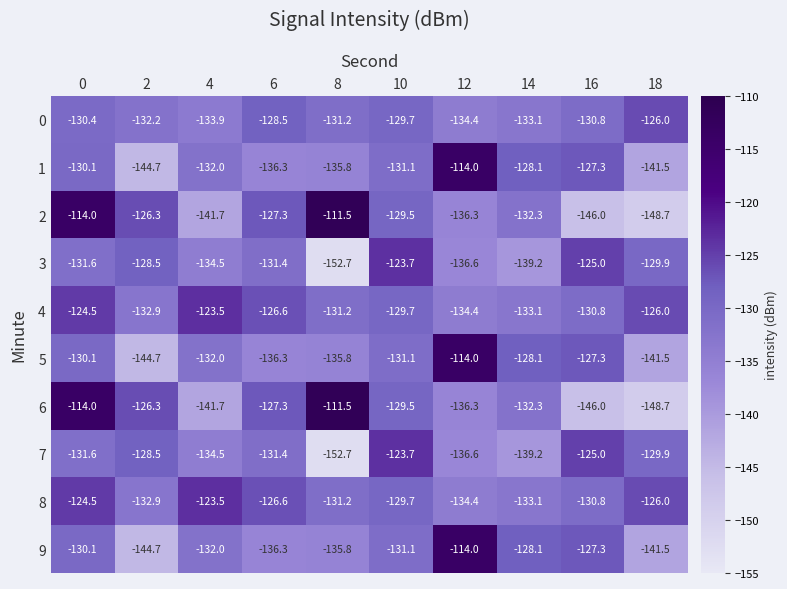

What is the total value across all series at 4?

-1329.3